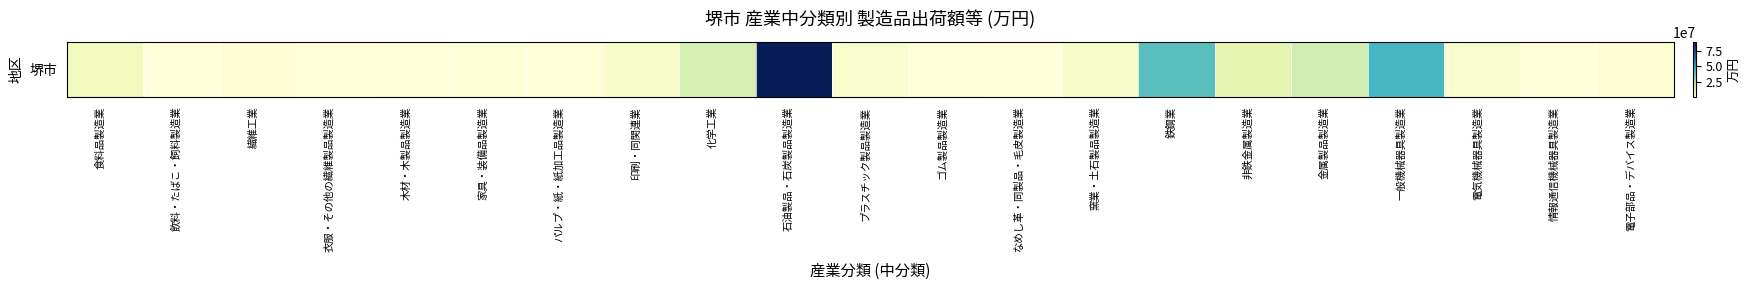

Which category has the highest value across all series?

石油製品・石炭製品製造業